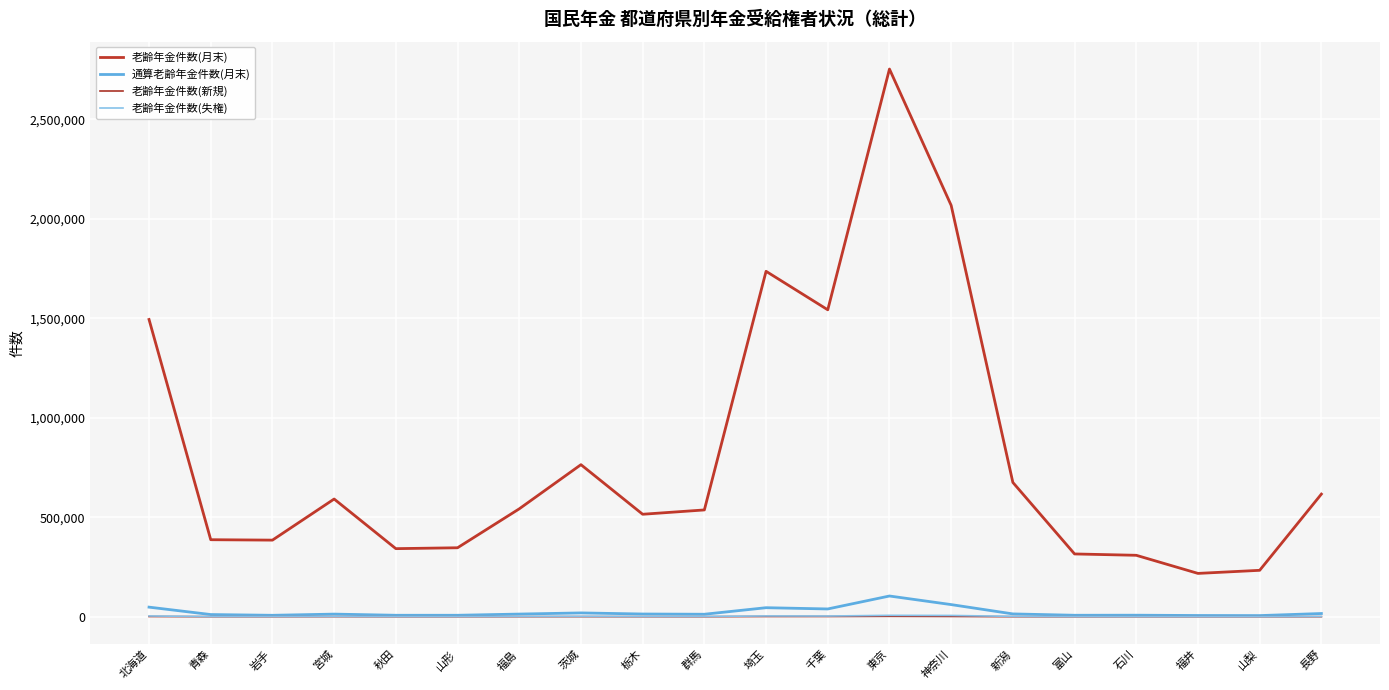

Where is 老齢年金件数(失権) nearest to the value 3841?

北海道